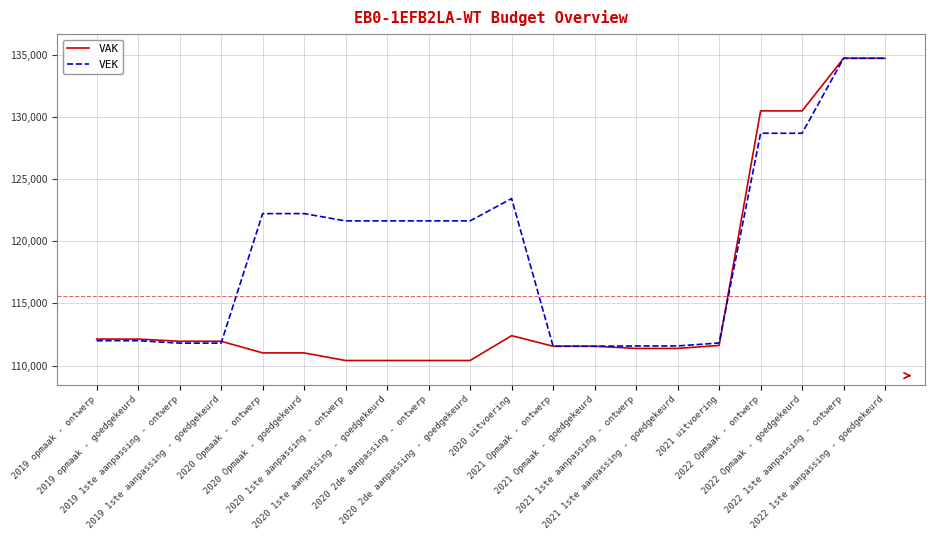

Which series has the widest spread of values?

VAK